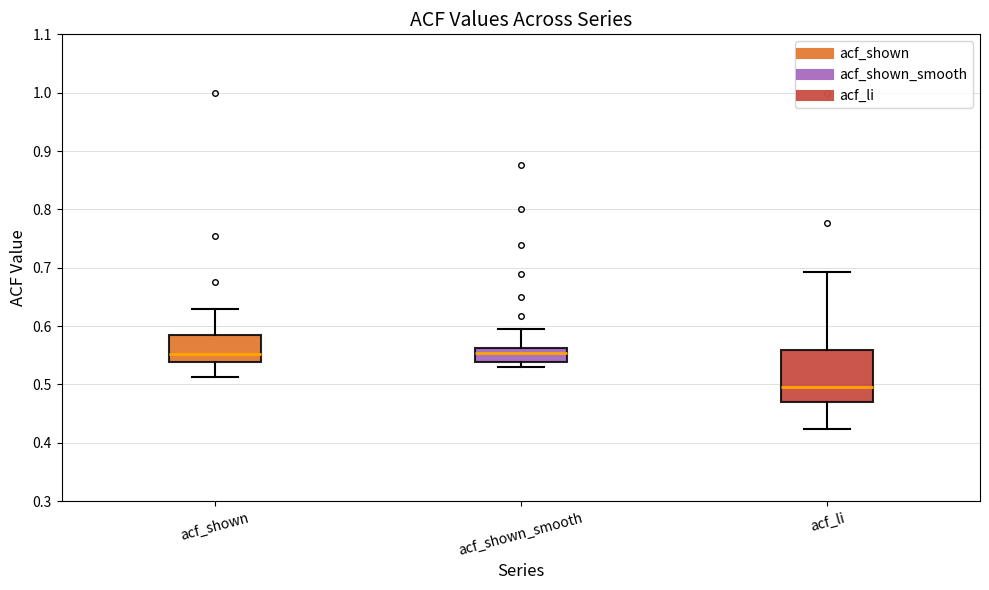

Reading left to right, read every box against the y-axis: the position of its median line, the range the box covers, and the ends of its whiskers. The values are not printed on the chart, so give them approximately, as read against the axis.

acf_shown: median 0.55, box 0.54 to 0.59, whiskers 0.51 to 0.63
acf_shown_smooth: median 0.55, box 0.54 to 0.56, whiskers 0.53 to 0.60
acf_li: median 0.50, box 0.47 to 0.56, whiskers 0.42 to 0.69